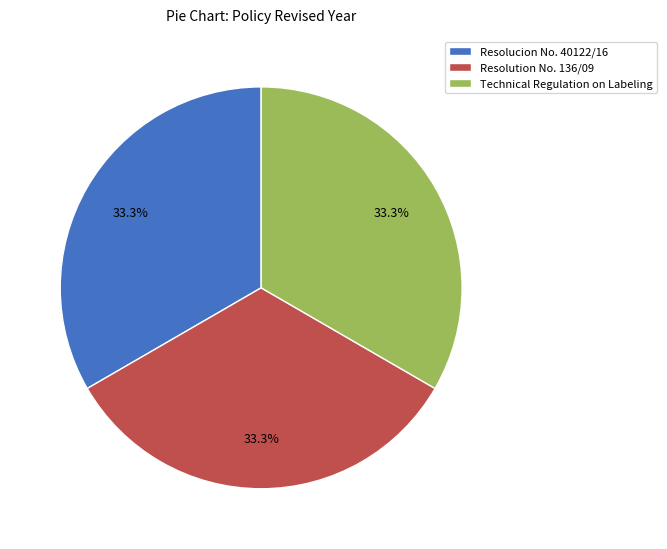

What is the total percentage of Resolucion No. 40122/16 and Resolution No. 136/09?

66.7%